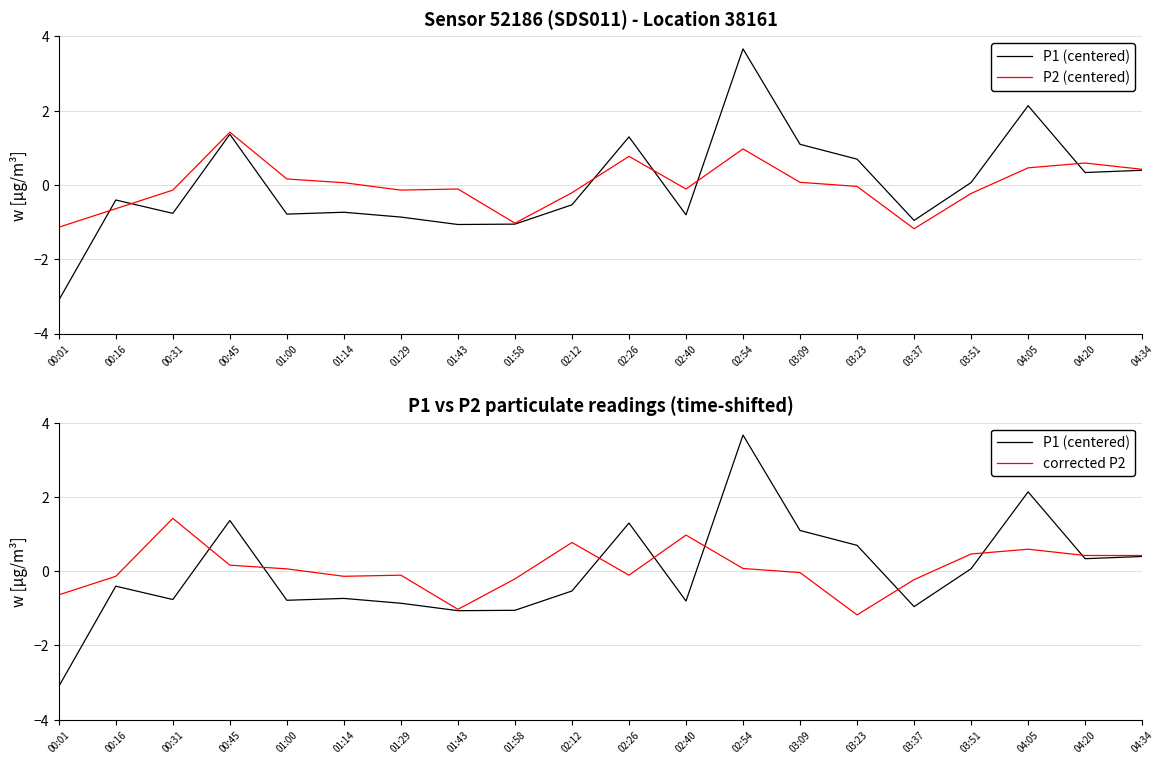

In corrected P2, how many points are higher than both neighbors (excluding endpoints)?

5